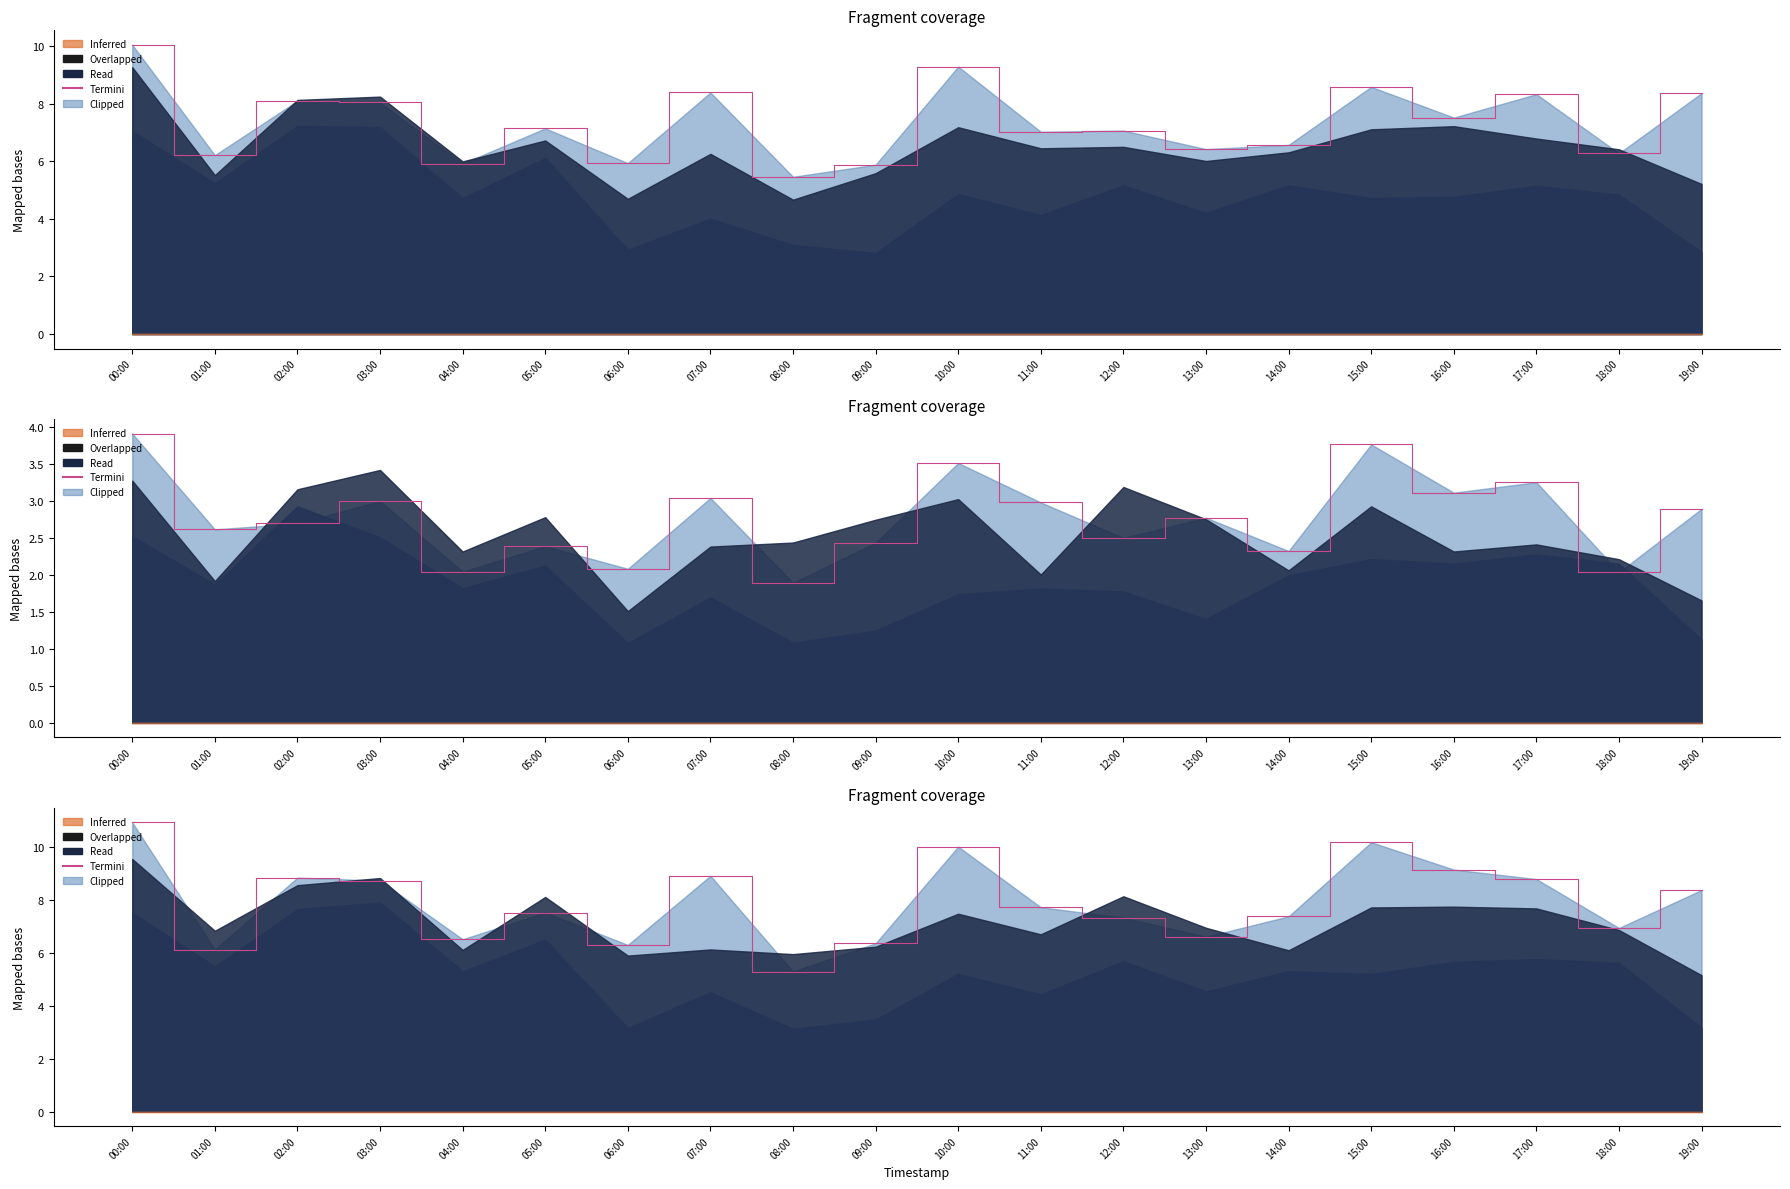

List the labels in order of value, smallest first.

08:00, 01:00, 06:00, 09:00, 04:00, 13:00, 18:00, 12:00, 14:00, 05:00, 11:00, 19:00, 03:00, 17:00, 02:00, 07:00, 16:00, 10:00, 15:00, 00:00